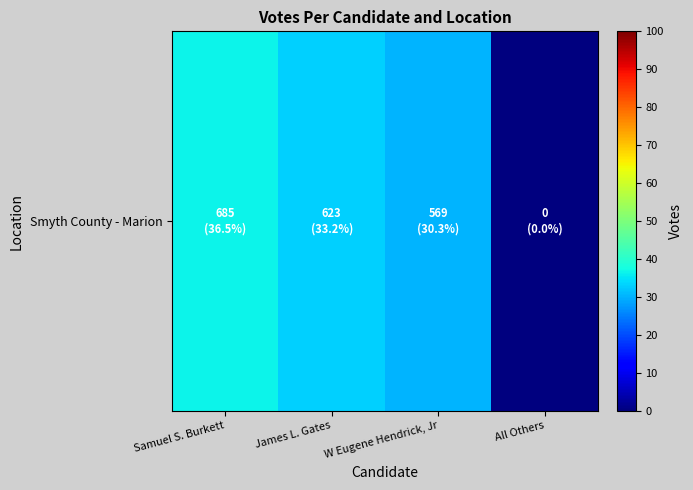

List the labels in order of value, largest first.

Samuel S. Burkett, James L. Gates, W Eugene Hendrick, Jr, All Others